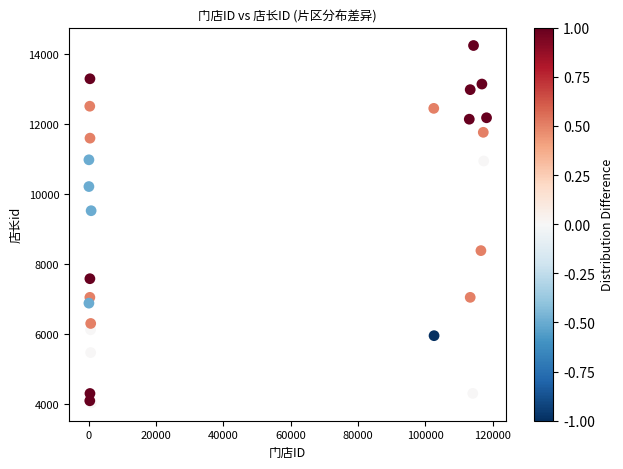

What Y value in the scatter plot is closest to 9142?

9527